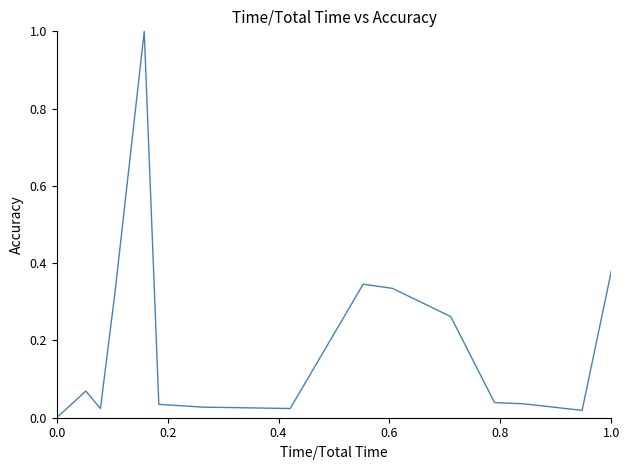

What is the maximum value shown in the chart?

1.0